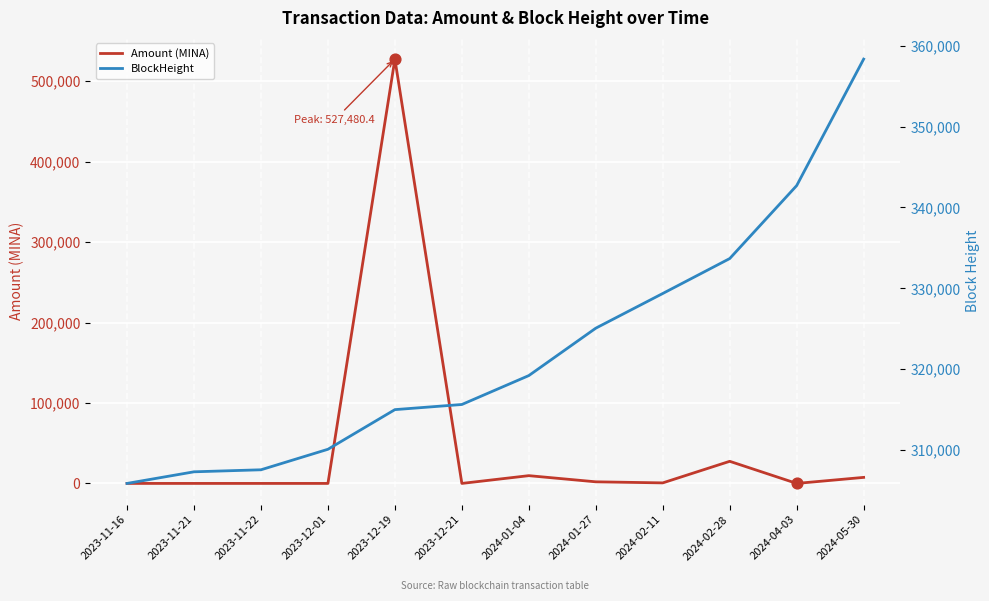

What is the total value across all series at 2023-12-21?

315638.0